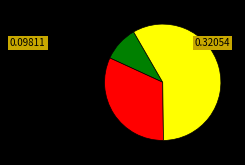

Is there any slice that represents more than half of the pie?

Yes